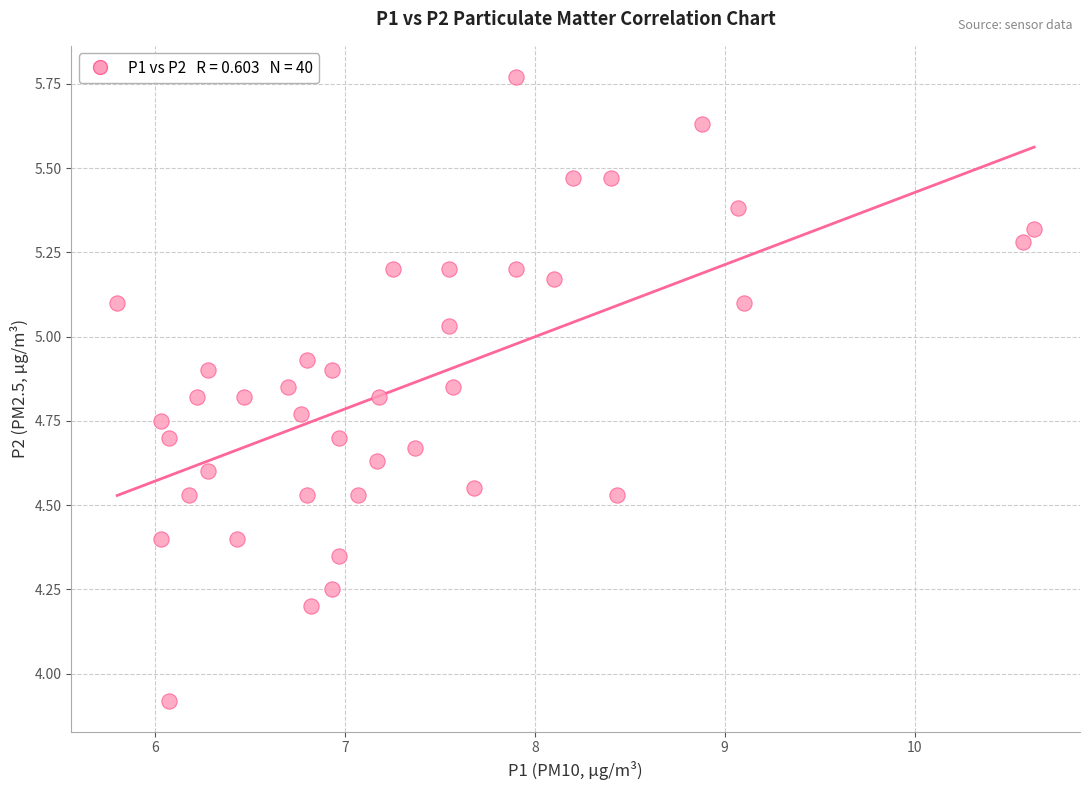

What Y value in the scatter plot is closest to 4?

3.9